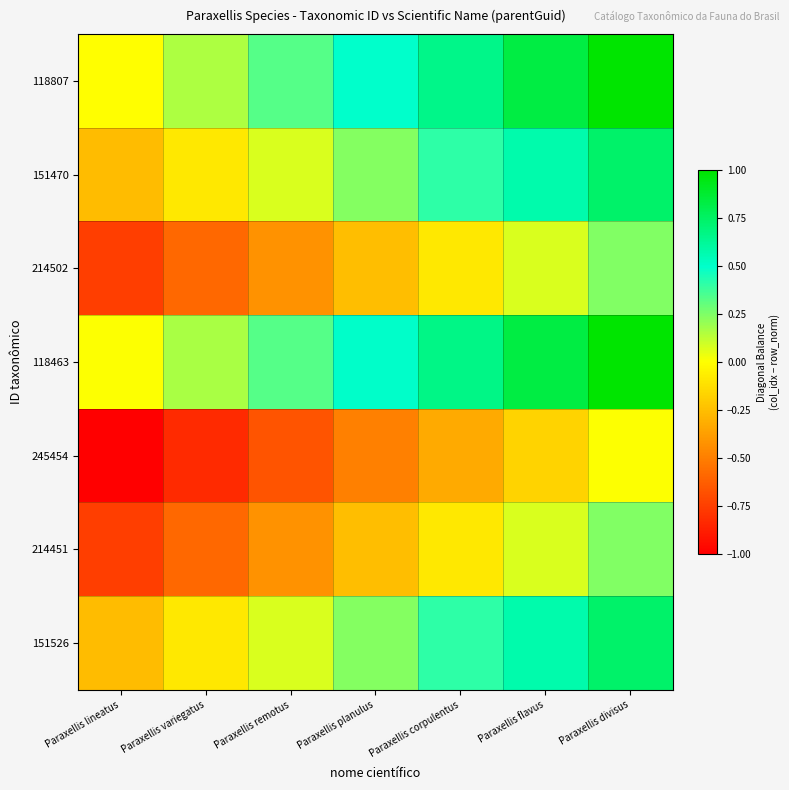

Reading right to left, list all the values displayed in this chart.

118807: Paraxellis divisus=1.0	Paraxellis flavus=0.8	Paraxellis corpulentus=0.7	Paraxellis planulus=0.5	Paraxellis remotus=0.3	Paraxellis variegatus=0.2	Paraxellis lineatus=-0.0
151470: Paraxellis divisus=0.7	Paraxellis flavus=0.6	Paraxellis corpulentus=0.4	Paraxellis planulus=0.2	Paraxellis remotus=0.1	Paraxellis variegatus=-0.1	Paraxellis lineatus=-0.3
214502: Paraxellis divisus=0.2	Paraxellis flavus=0.1	Paraxellis corpulentus=-0.1	Paraxellis planulus=-0.3	Paraxellis remotus=-0.4	Paraxellis variegatus=-0.6	Paraxellis lineatus=-0.8
118463: Paraxellis divisus=1.0	Paraxellis flavus=0.8	Paraxellis corpulentus=0.7	Paraxellis planulus=0.5	Paraxellis remotus=0.3	Paraxellis variegatus=0.2	Paraxellis lineatus=0.0
245454: Paraxellis divisus=0.0	Paraxellis flavus=-0.2	Paraxellis corpulentus=-0.3	Paraxellis planulus=-0.5	Paraxellis remotus=-0.7	Paraxellis variegatus=-0.8	Paraxellis lineatus=-1.0
214451: Paraxellis divisus=0.2	Paraxellis flavus=0.1	Paraxellis corpulentus=-0.1	Paraxellis planulus=-0.3	Paraxellis remotus=-0.4	Paraxellis variegatus=-0.6	Paraxellis lineatus=-0.8
151526: Paraxellis divisus=0.7	Paraxellis flavus=0.6	Paraxellis corpulentus=0.4	Paraxellis planulus=0.2	Paraxellis remotus=0.1	Paraxellis variegatus=-0.1	Paraxellis lineatus=-0.3